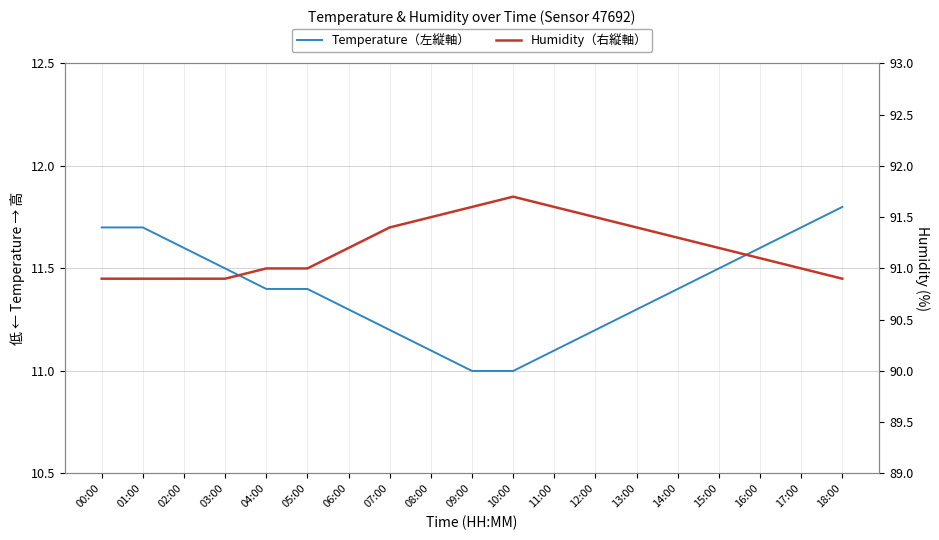

How many categories are shown in the chart?

19